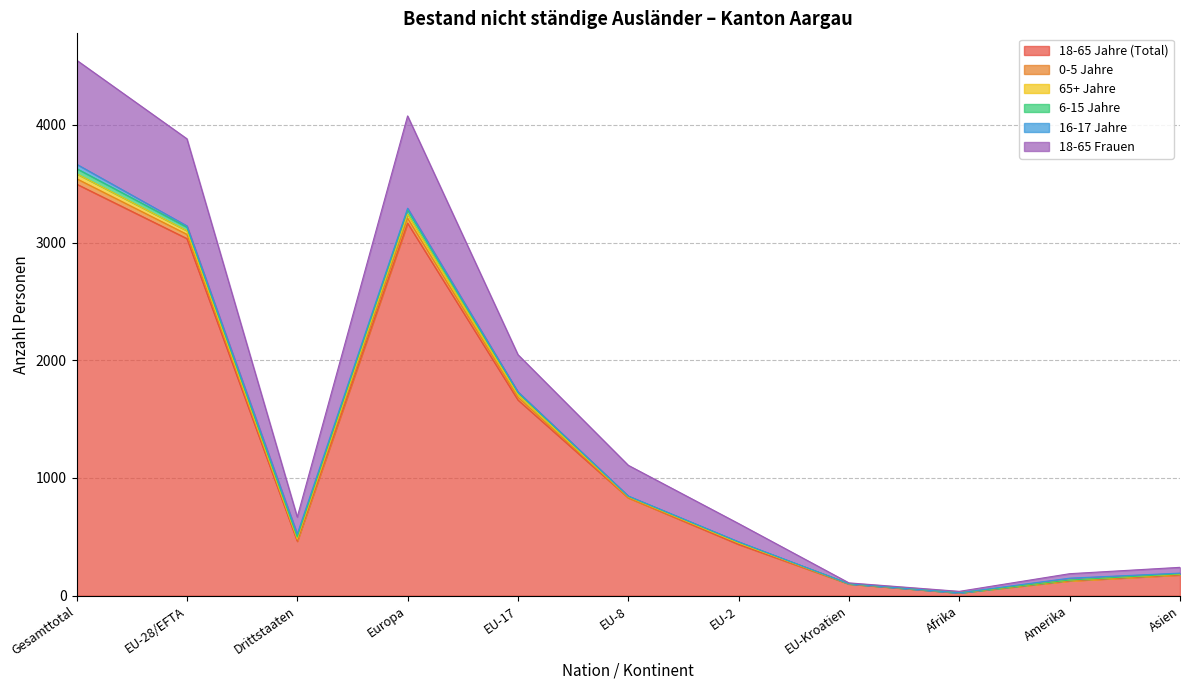

Does the chart have visible grid lines?

Yes